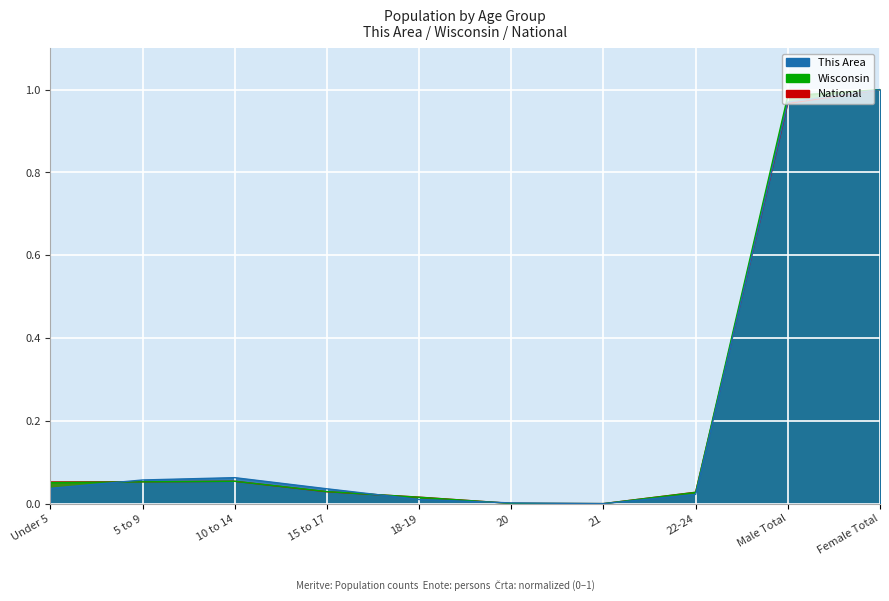

What is the difference between the maximum and second lowest values in the This Area series?

1.0